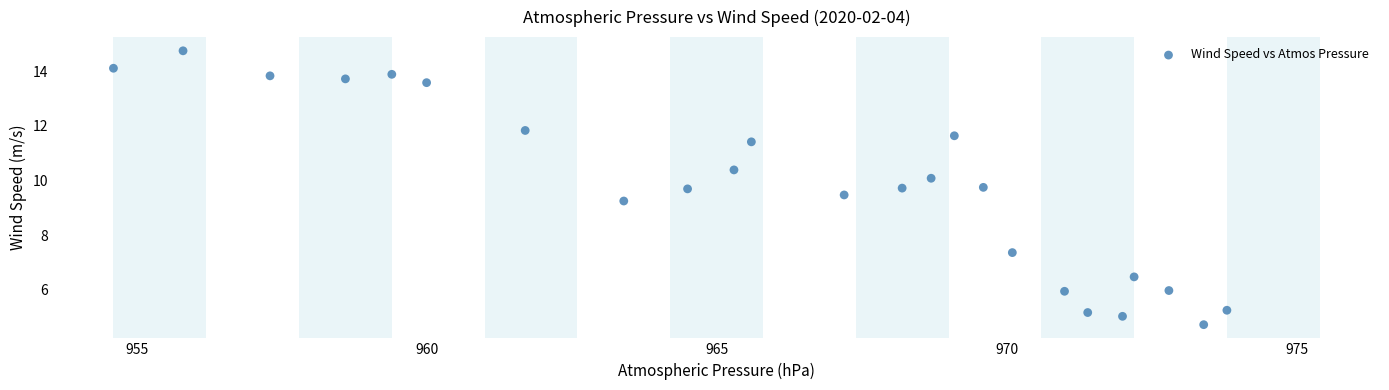

What is the range of X values (max minus min)?

19.2